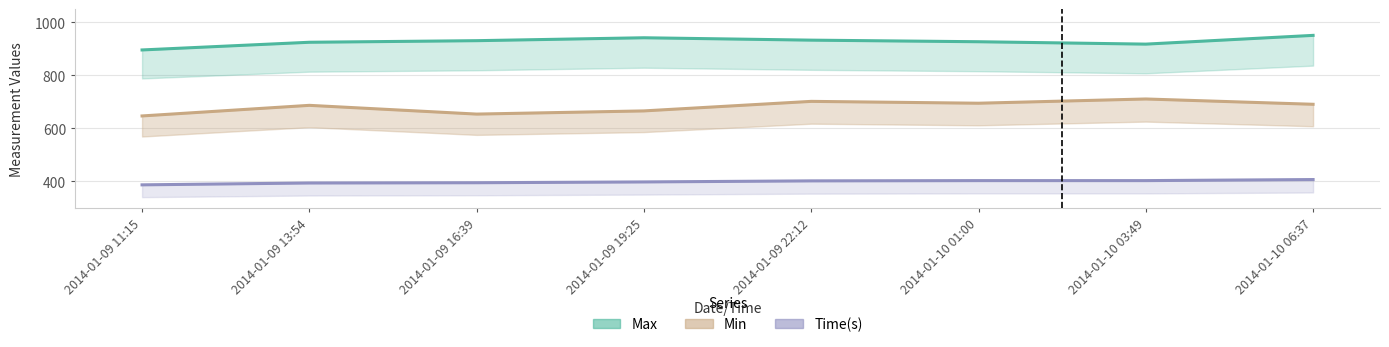

Which series has the largest total across all categories?

Max